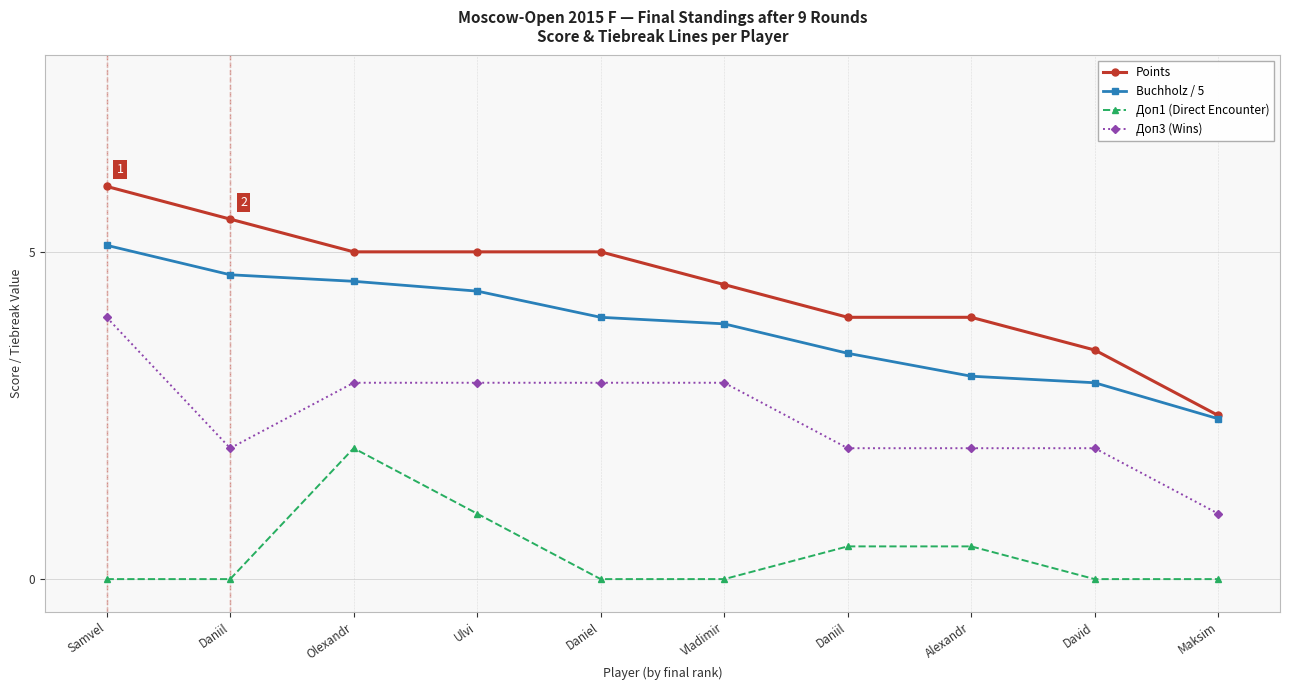

Reading right to left, list all the values displayed in this chart.

Points: Maksim=2.5	David=3.5	Alexandr=4.0	Daniil=4.0	Vladimir=4.5	Daniel=5.0	Ulvi=5.0	Olexandr=5.0	Daniil=5.5	Samvel=6.0
Buchholz / 5: Maksim=2.5	David=3.0	Alexandr=3.1	Daniil=3.5	Vladimir=3.9	Daniel=4.0	Ulvi=4.4	Olexandr=4.5	Daniil=4.7	Samvel=5.1
Доп1 (Direct Encounter): Maksim=0.0	David=0.0	Alexandr=0.5	Daniil=0.5	Vladimir=0.0	Daniel=0.0	Ulvi=1.0	Olexandr=2.0	Daniil=0.0	Samvel=0.0
Доп3 (Wins): Maksim=1.0	David=2.0	Alexandr=2.0	Daniil=2.0	Vladimir=3.0	Daniel=3.0	Ulvi=3.0	Olexandr=3.0	Daniil=2.0	Samvel=4.0